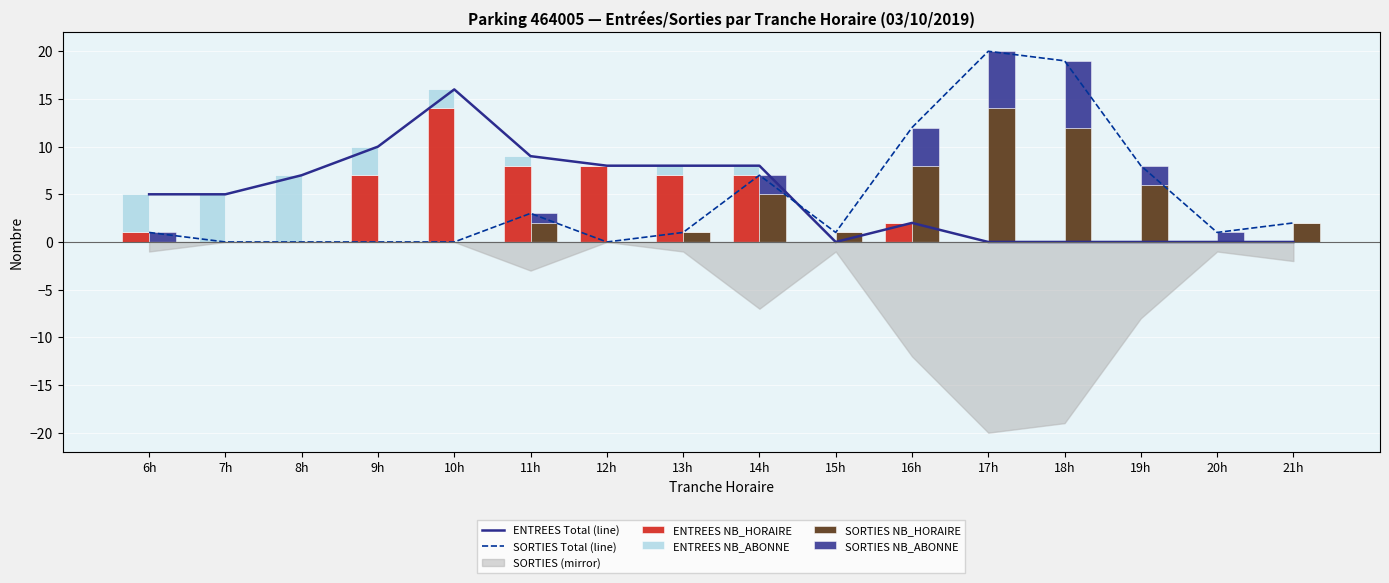

Which series has the largest total across all categories?

ENTREES Total (line)